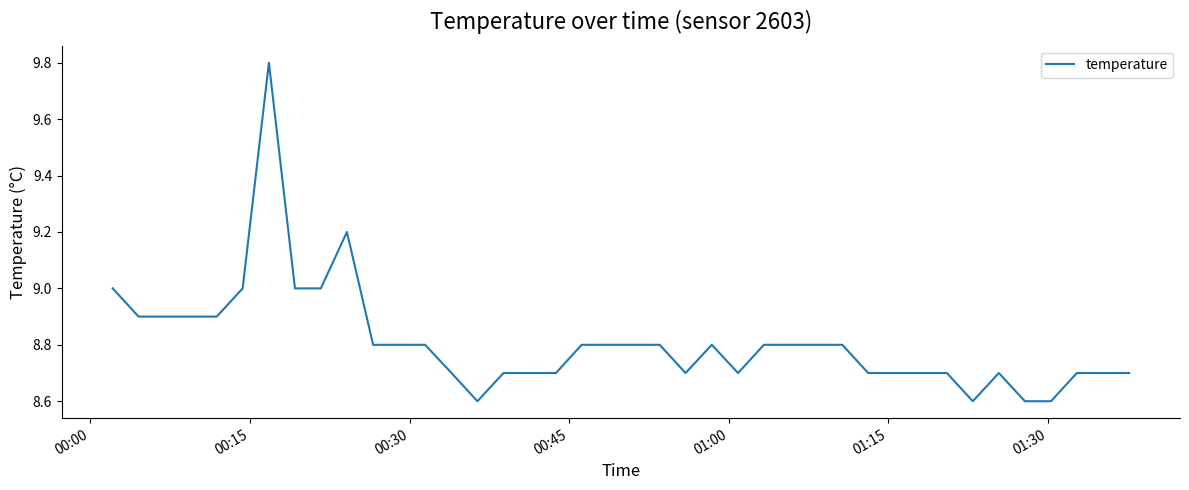

What is the maximum value shown in the chart?

9.8